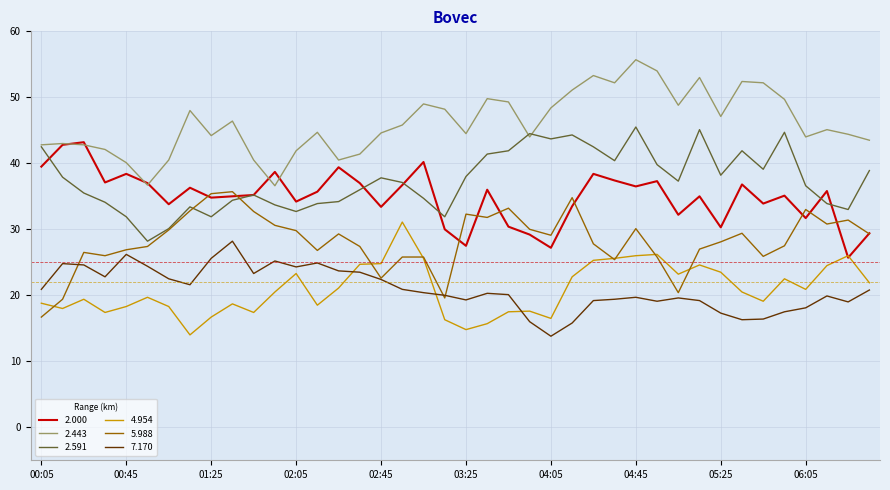

What is the greatest value displayed?

55.7